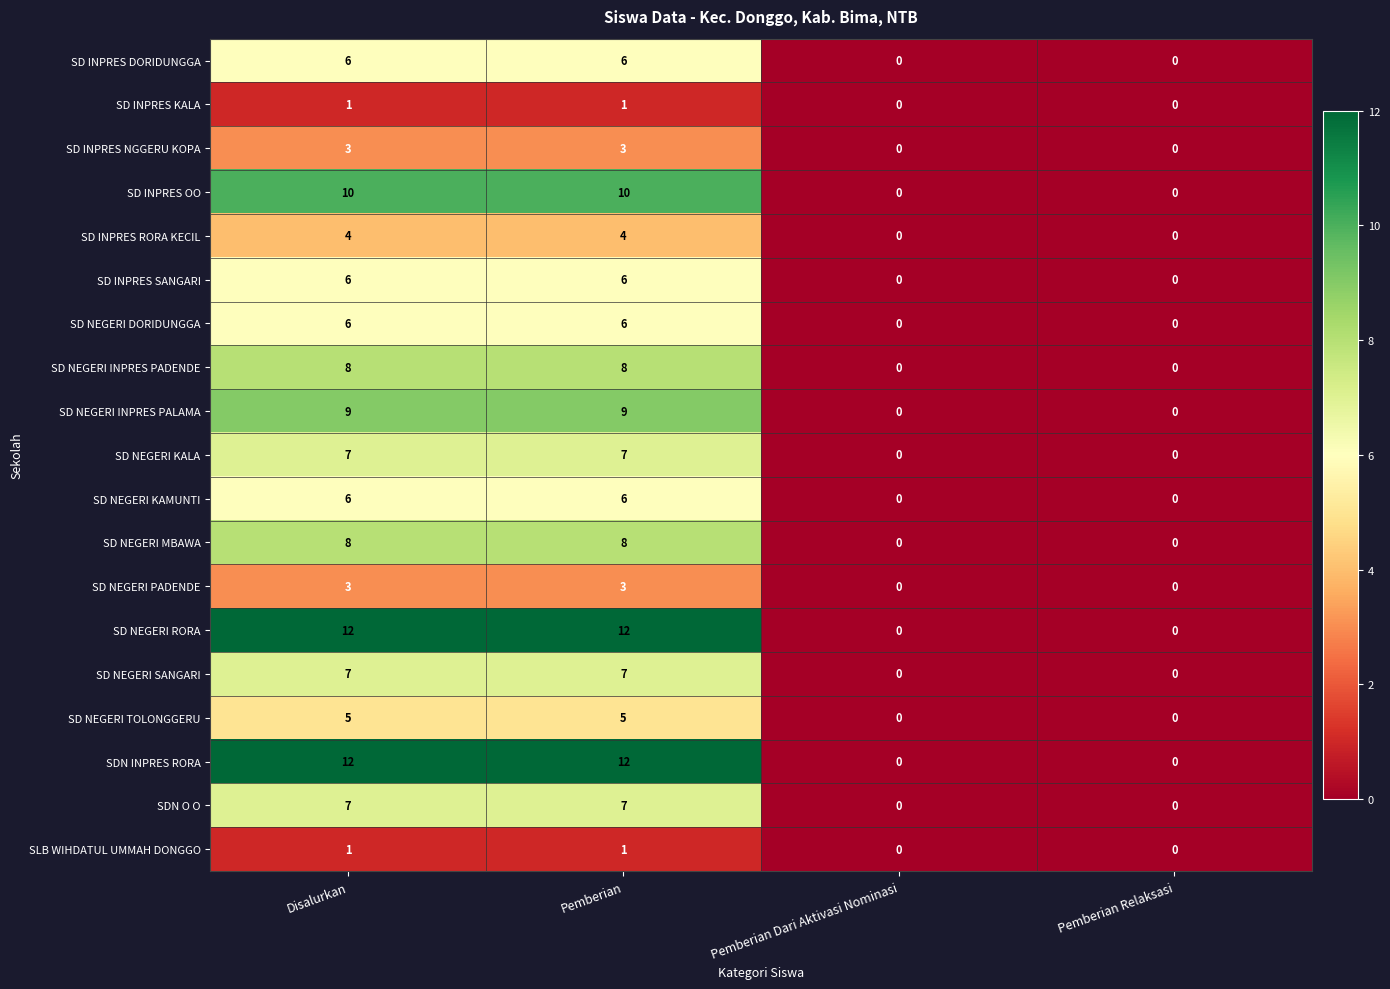

True or false: SD INPRES SANGARI has a value of -4 at Pemberian Relaksasi.

False